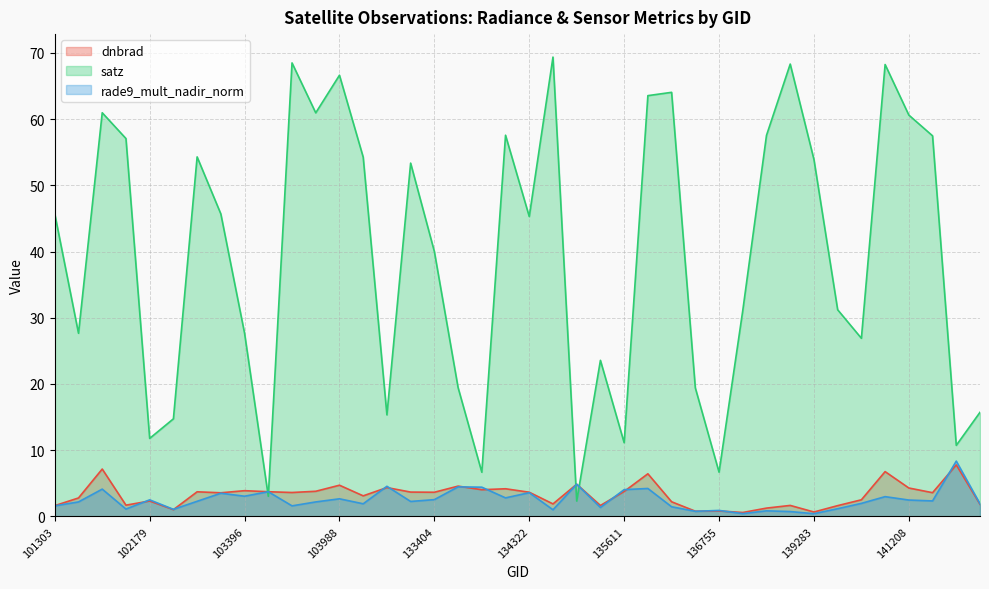

How many data points in satz are above 45?

21